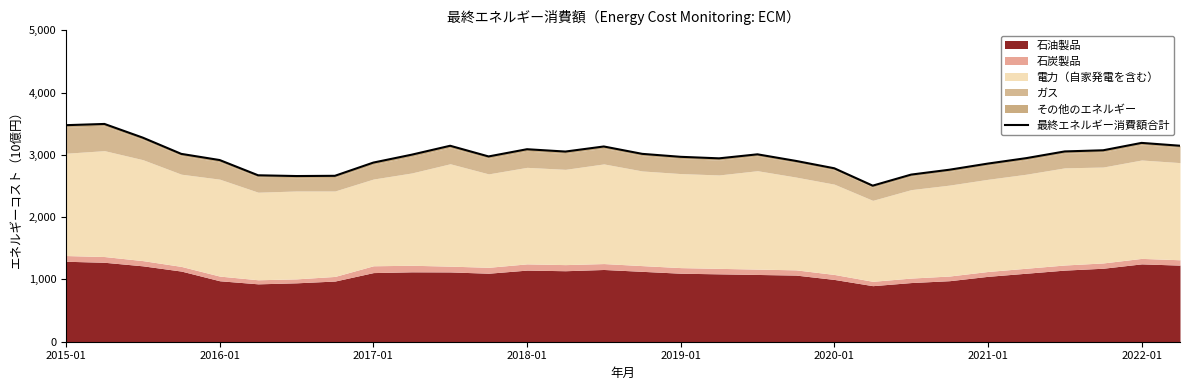

What is the ratio of the value at 2018-01 to the value at 2017-01?

1.1